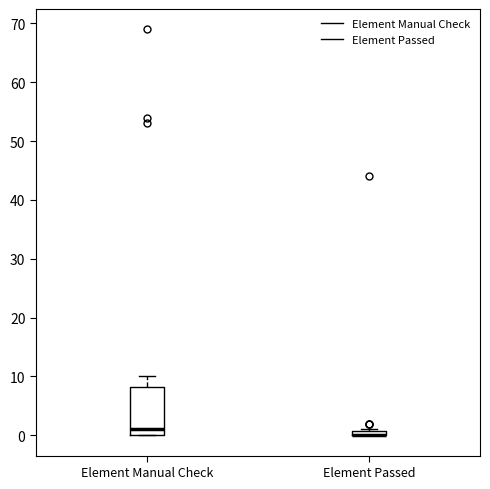

Where is the upper edge of the box for Element Passed on the y-axis? The values are not printed on the chart, so give them approximately, as read against the axis.

1